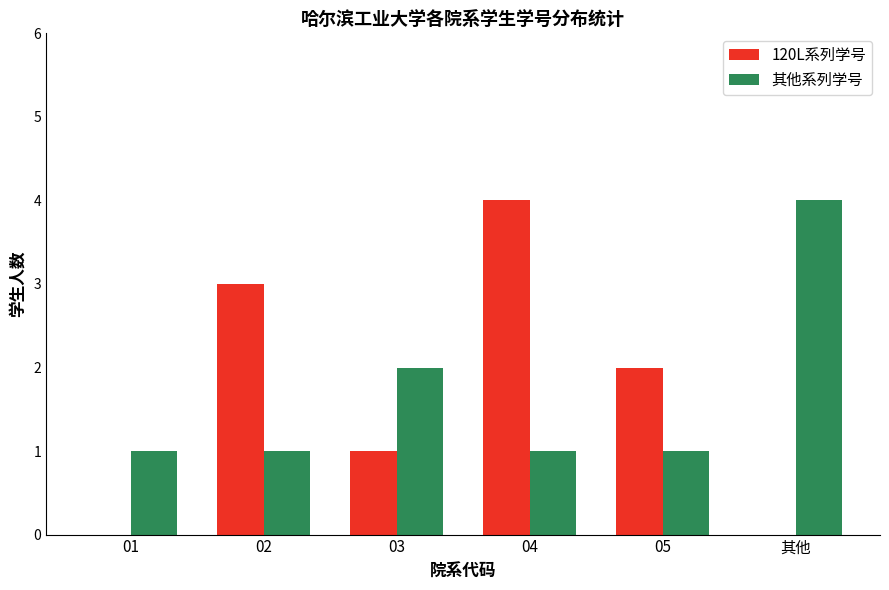

Reading right to left, what are all the values shown in this chart?

120L系列学号: 其他=0	05=2	04=4	03=1	02=3	01=0
其他系列学号: 其他=4	05=1	04=1	03=2	02=1	01=1